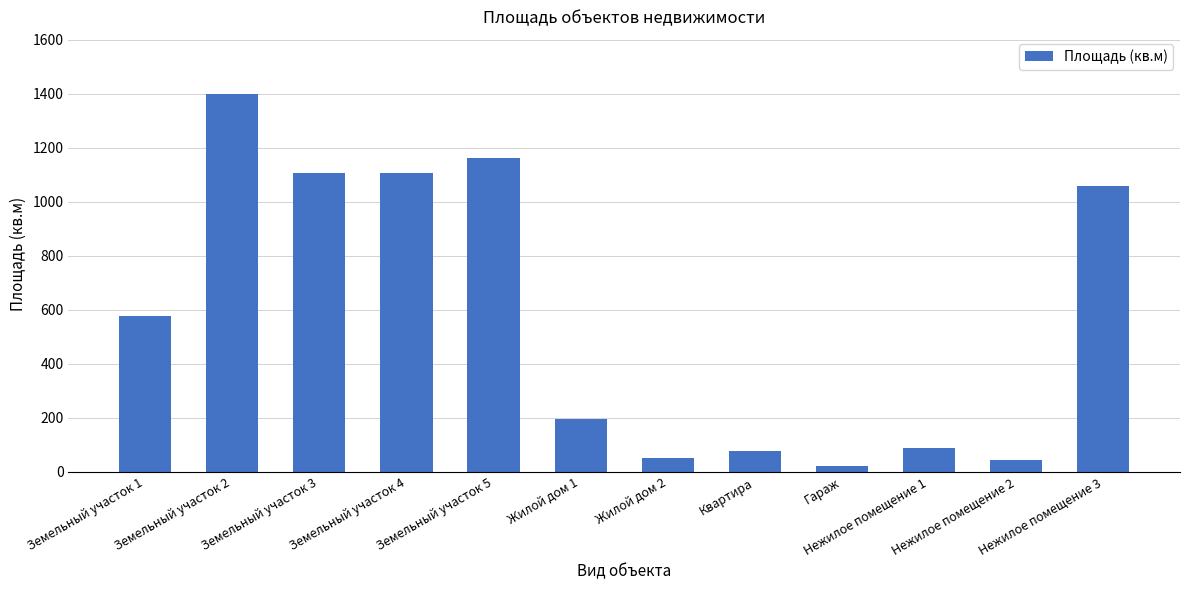

What is the label of the 10th bar from the left?

Нежилое помещение 1